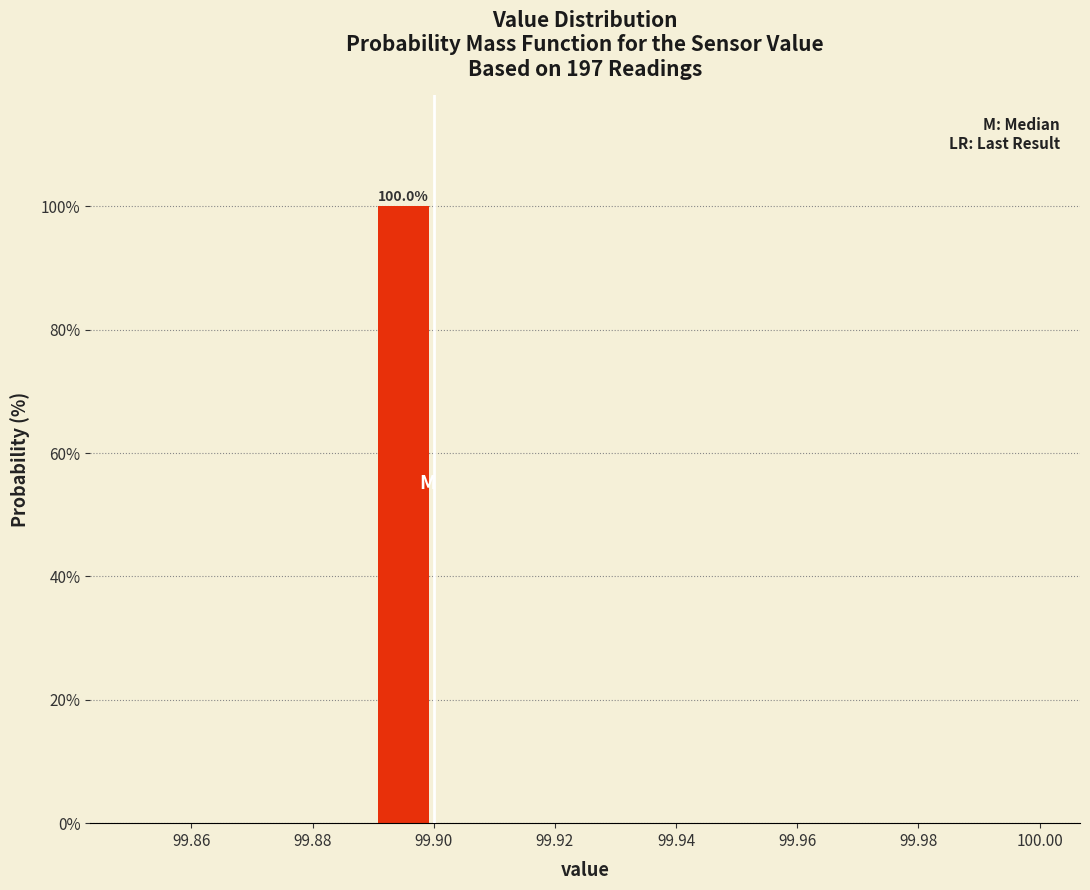

Over which range of the x-axis is the bar tallest?

99.89 to 99.90